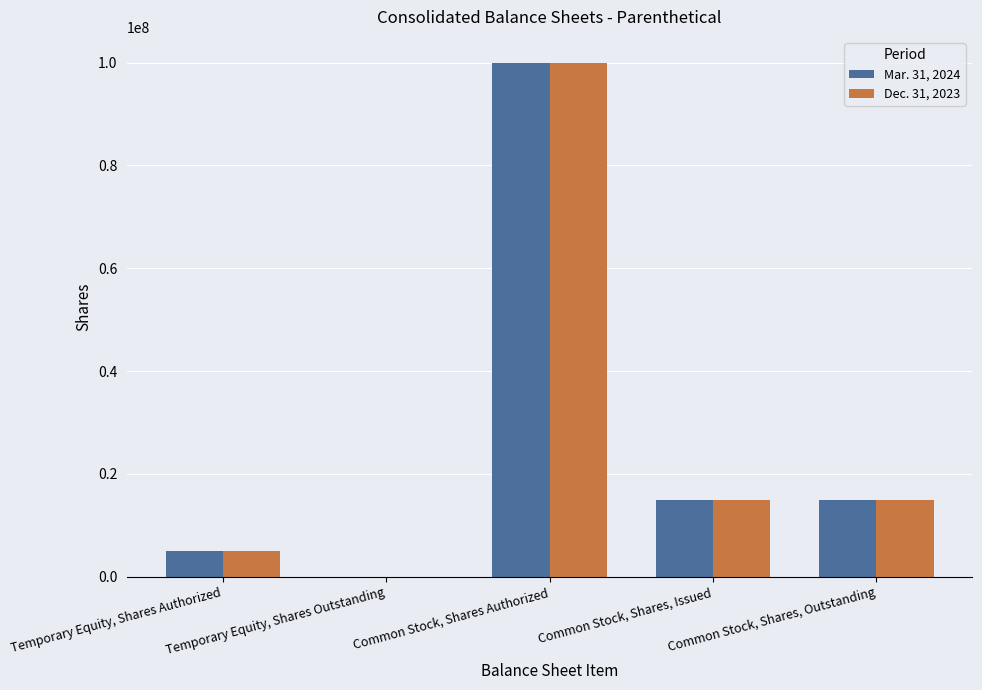

What are all the series names shown in the legend?

Mar. 31, 2024, Dec. 31, 2023